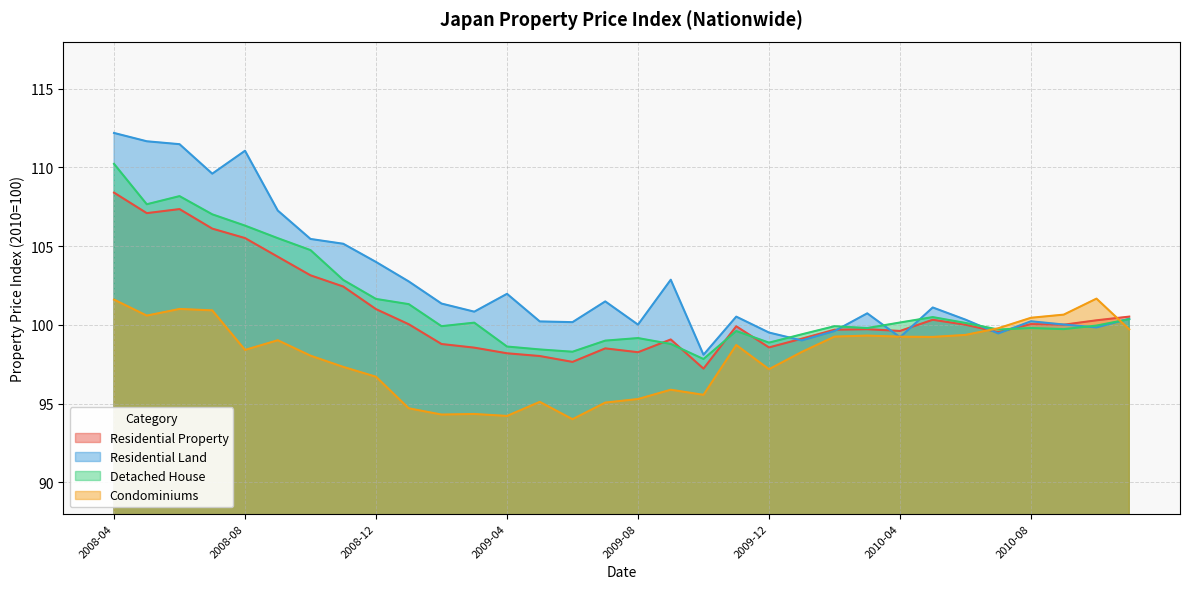

Which category has the lowest value in the Detached House series?

2009-10